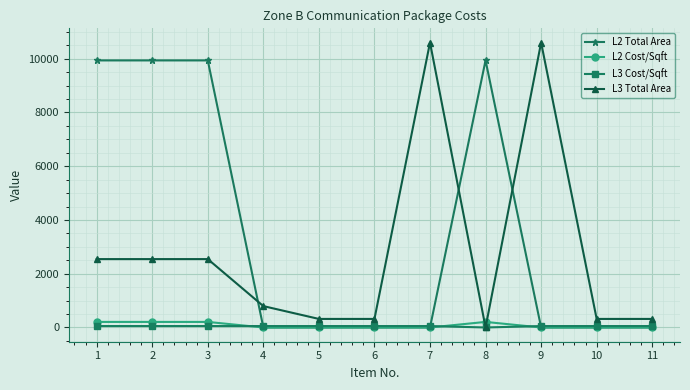

At how many categories does at least one series exceed 10465?

2